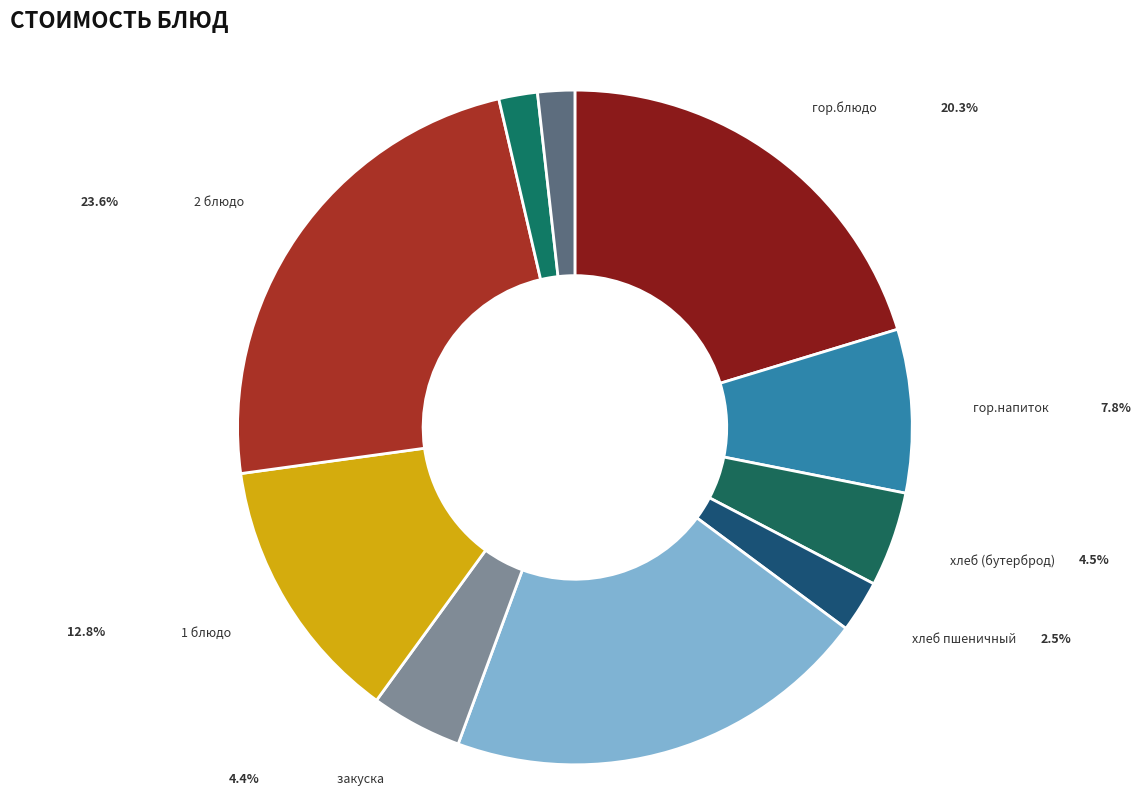

Which category has the smallest portion of the pie?

напитки